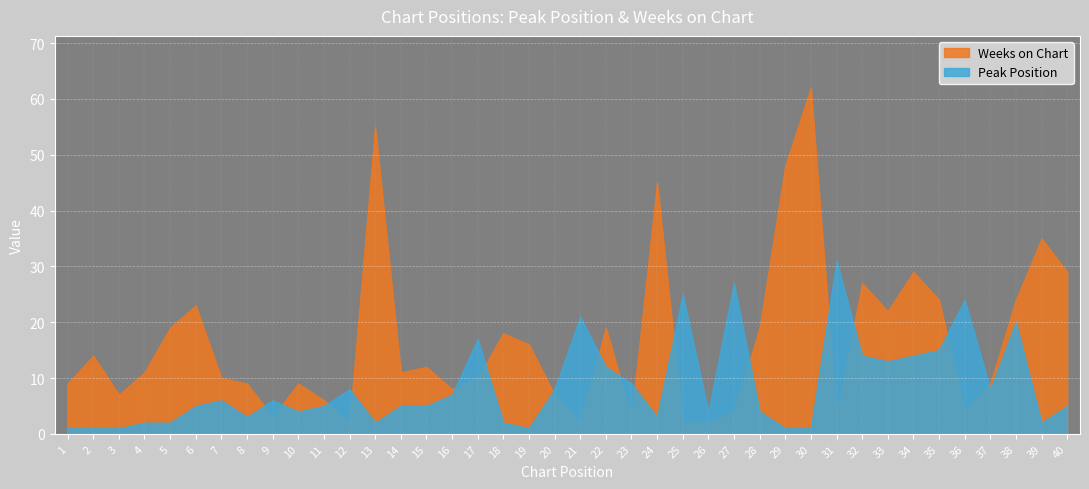

After their last crossing, which series has the higher values: Peak Position or Weeks on Chart?

Weeks on Chart